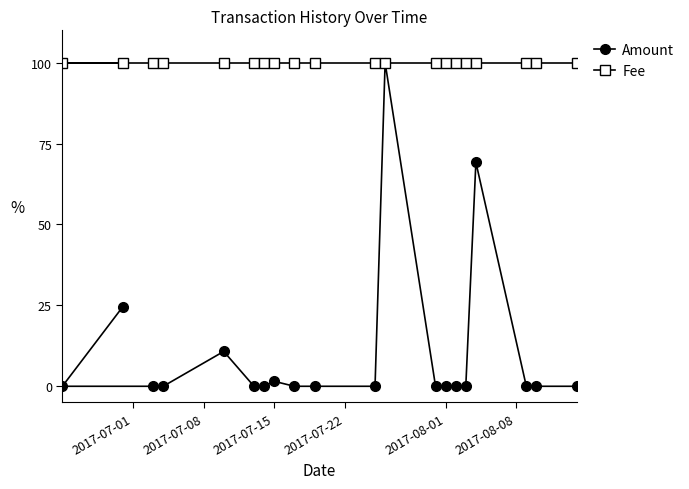

What is the maximum value for Amount?

100.0